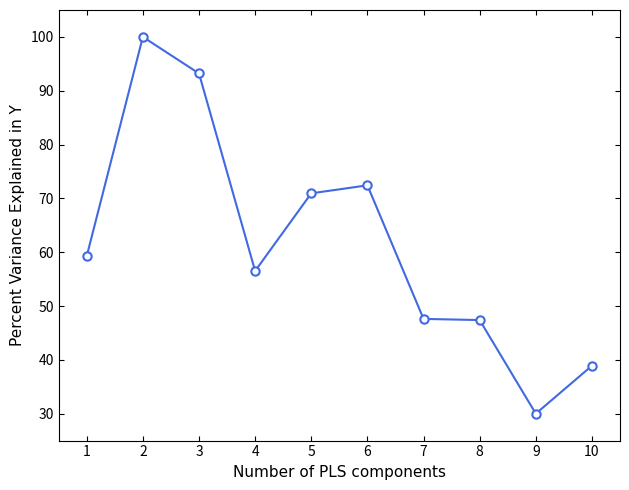

The value at 2 is 100.0. True or false?

True